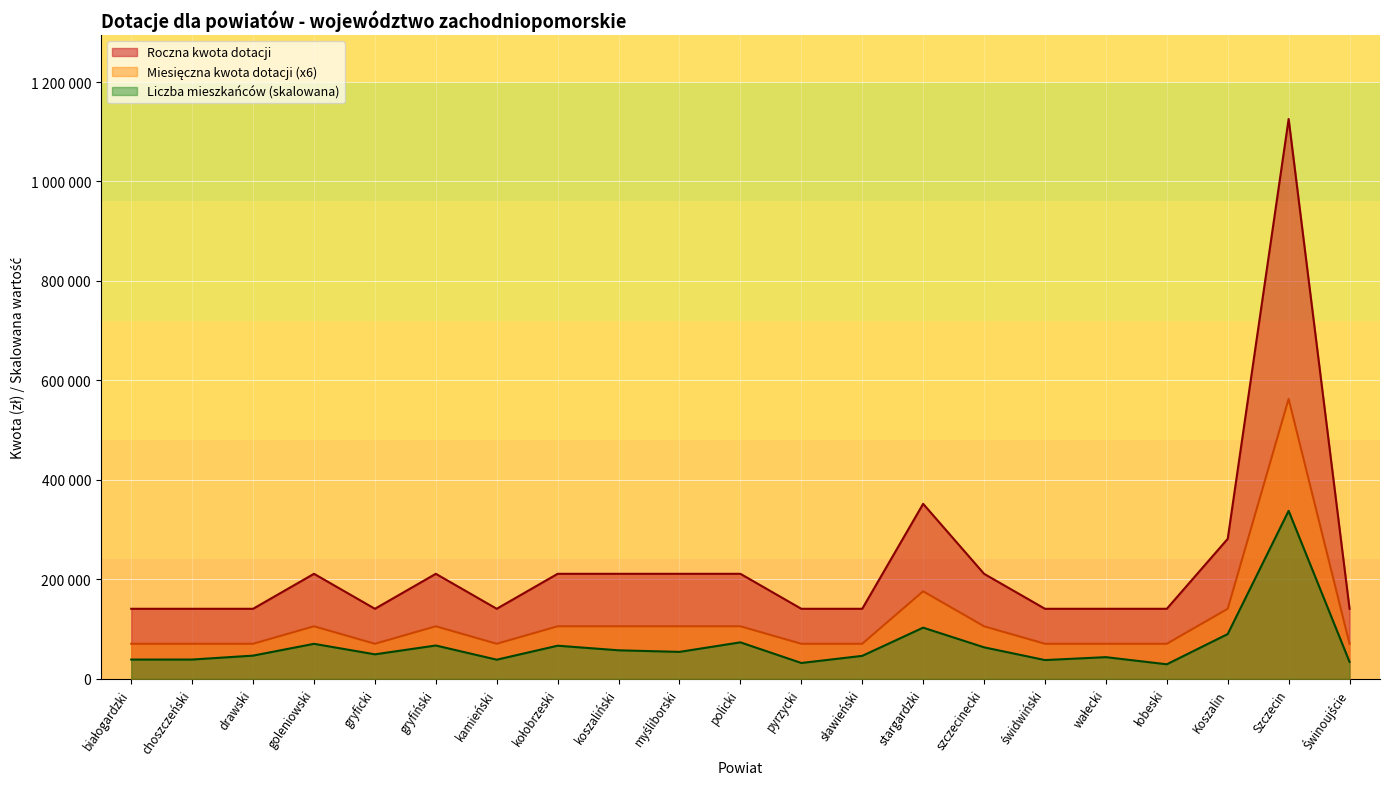

How many interior local peaks does the Miesięczna kwota dotacji series have?

4